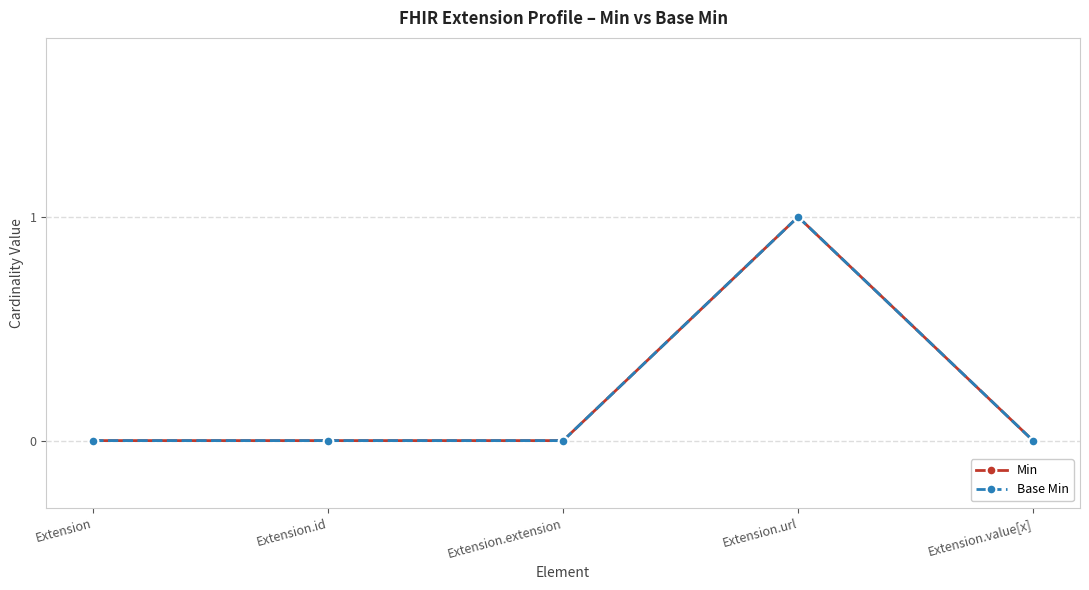

Reading right to left, list all the values displayed in this chart.

Min: 0	1	0	0	0
Base Min: 0	1	0	0	0